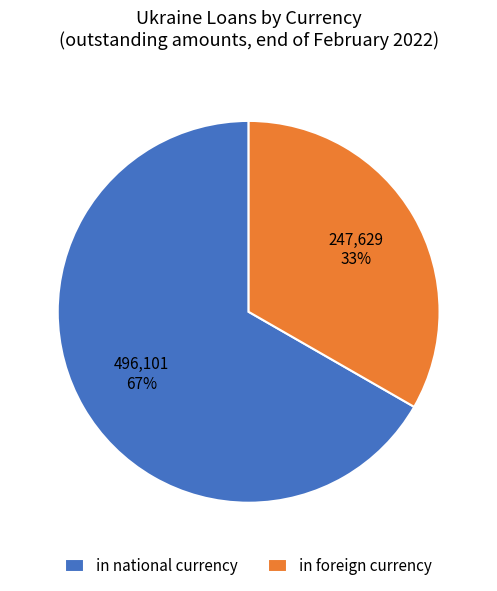

What is the largest slice in the pie chart?

in national currency